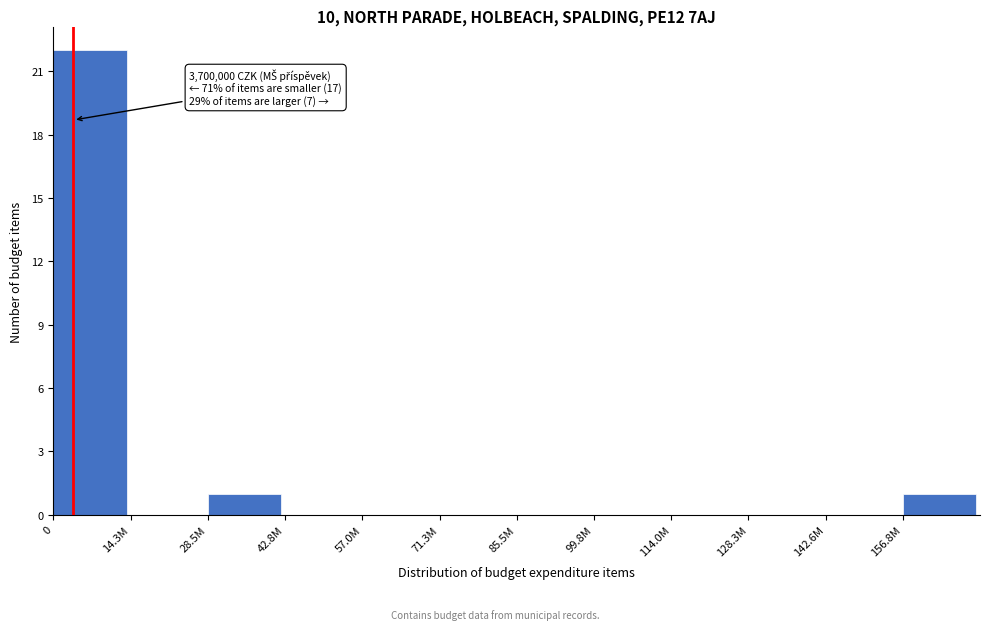

Reading left to right, extract all data points from this chart.

0=22	14.3M=0	28.5M=1	42.8M=0	57.0M=0	71.3M=0	85.5M=0	99.8M=0	114.0M=0	128.3M=0	142.6M=0	156.8M=1